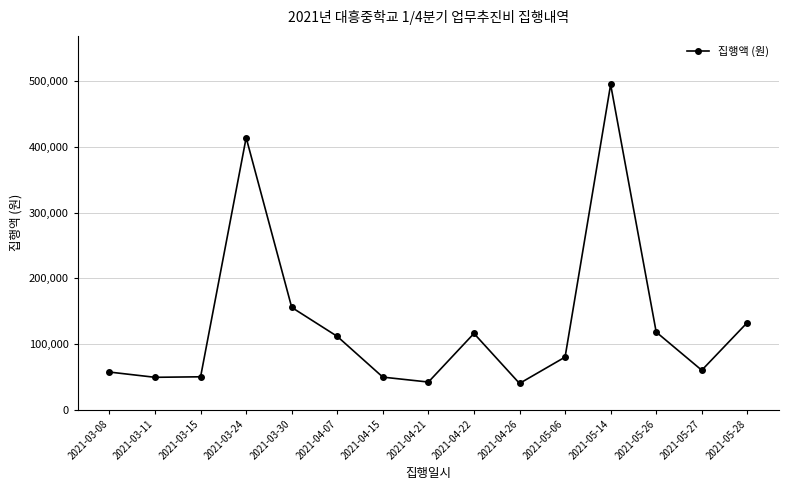

What is the label of the 1st point from the left?

2021-03-08